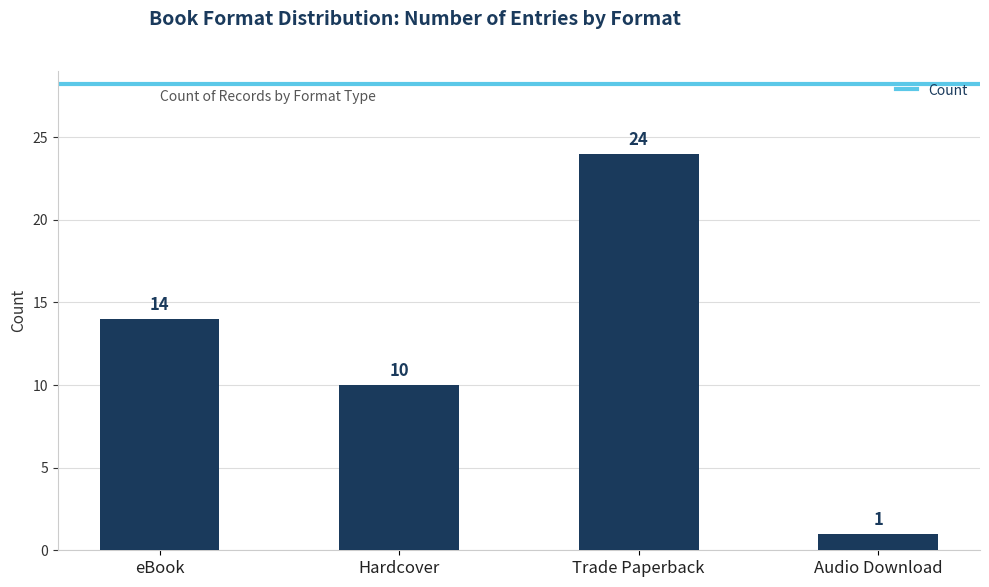

Are the bars grouped side by side (vs. stacked)?

No